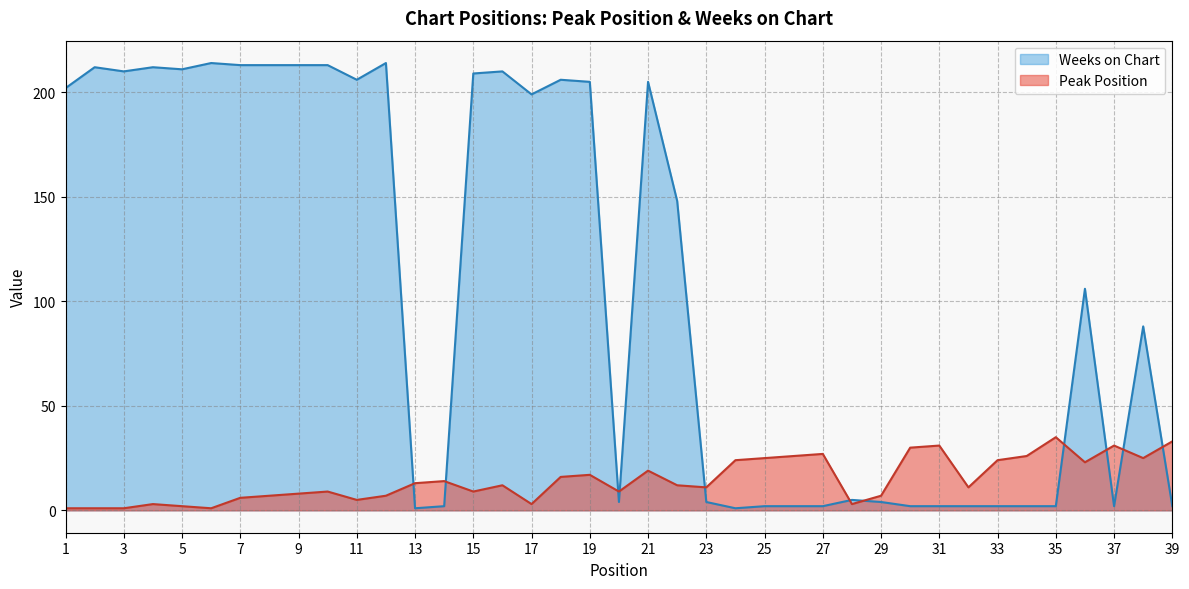

What is the value of the Weeks on Chart point at the 7th from the left?

213